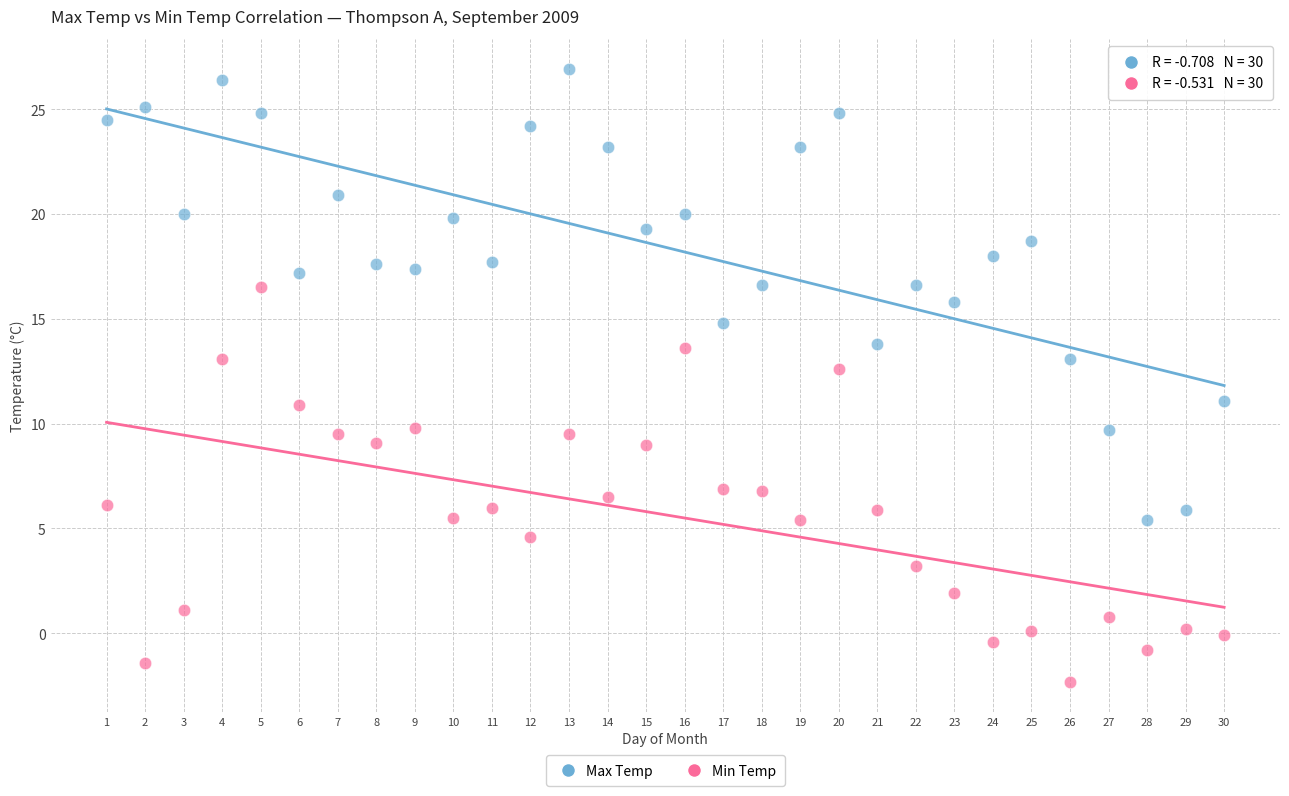

Across all data points, what is the range of Y values (max minus min)?

29.2